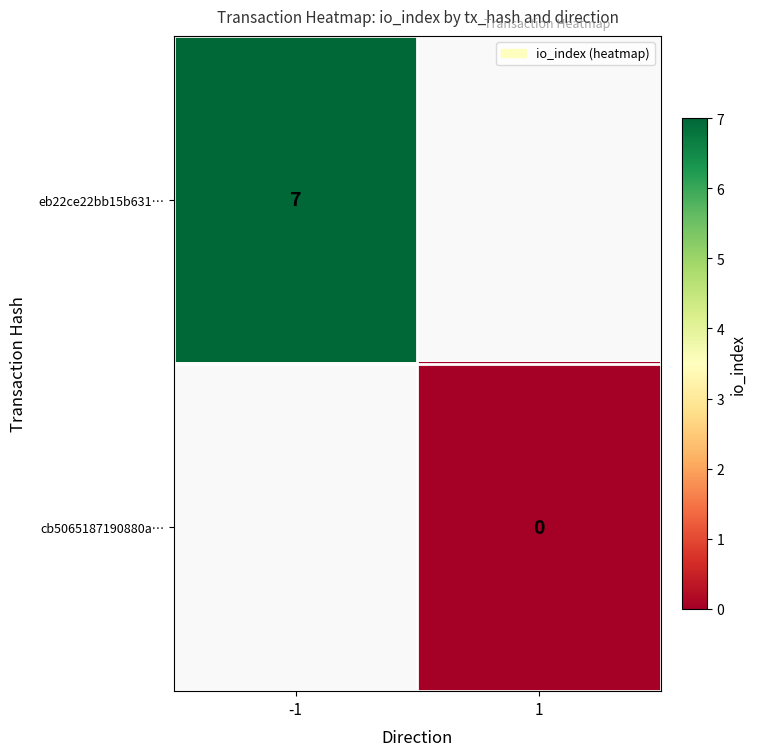

The eb22ce22bb15b631… series shows 7 at -1. True or false?

True